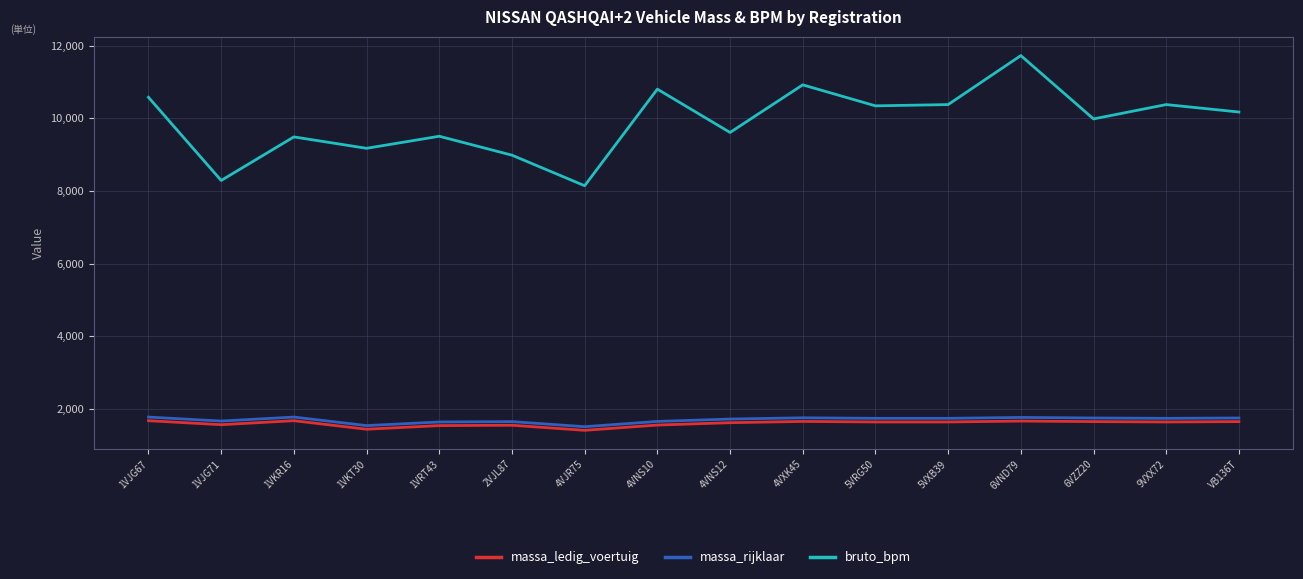

Which series has the widest spread of values?

bruto_bpm